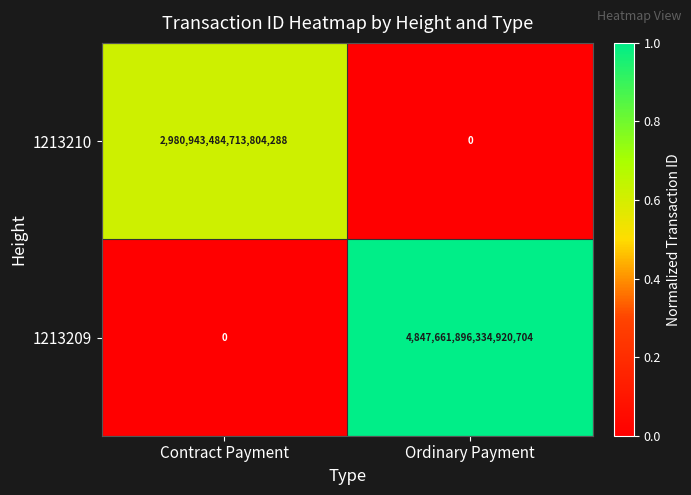

At which label is 1213210 closest to 1490471742356902144?

Contract Payment